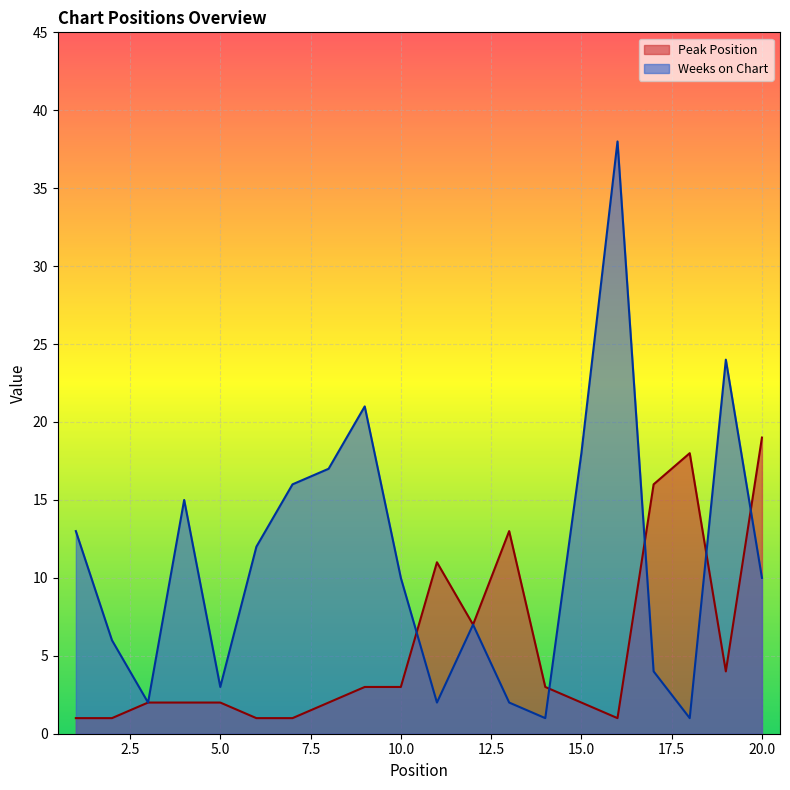

Is it true that Weeks on Chart equals 8 at 1?

False